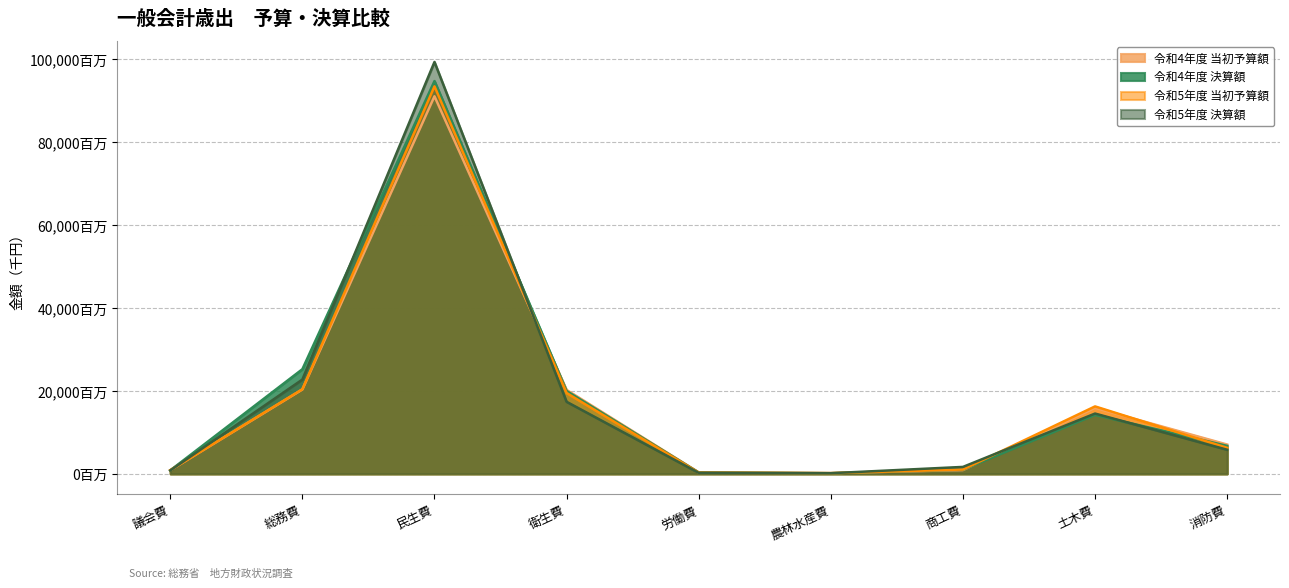

Where is 令和5年度 決算額 nearest to the value 49778424?

総務費